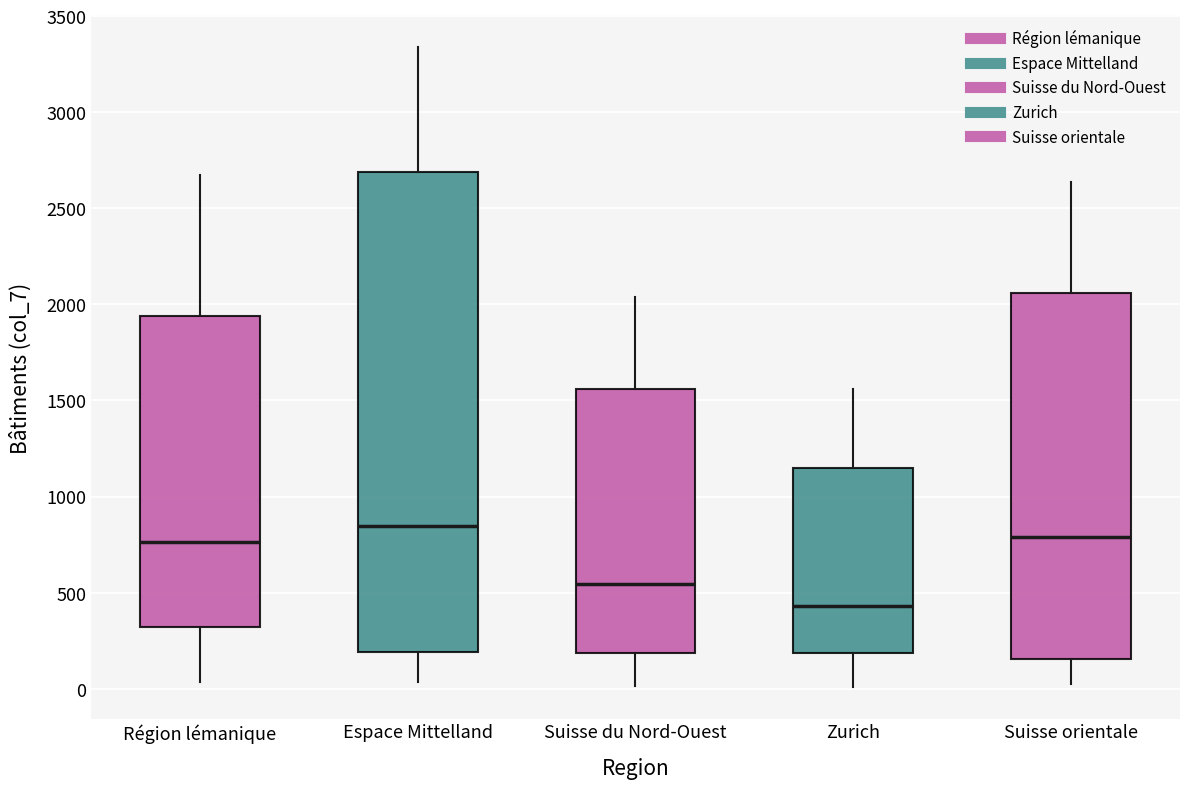

Reading left to right, read every box against the y-axis: the position of its median line, the range the box covers, and the ends of its whiskers. The values are not printed on the chart, so give them approximately, as read against the axis.

Région lémanique: median 750, box 300 to 1950, whiskers 50 to 2700
Espace Mittelland: median 850, box 200 to 2700, whiskers 50 to 3350
Suisse du Nord-Ouest: median 550, box 200 to 1550, whiskers 0 to 2050
Zurich: median 450, box 200 to 1150, whiskers 0 to 1550
Suisse orientale: median 800, box 150 to 2050, whiskers 0 to 2650